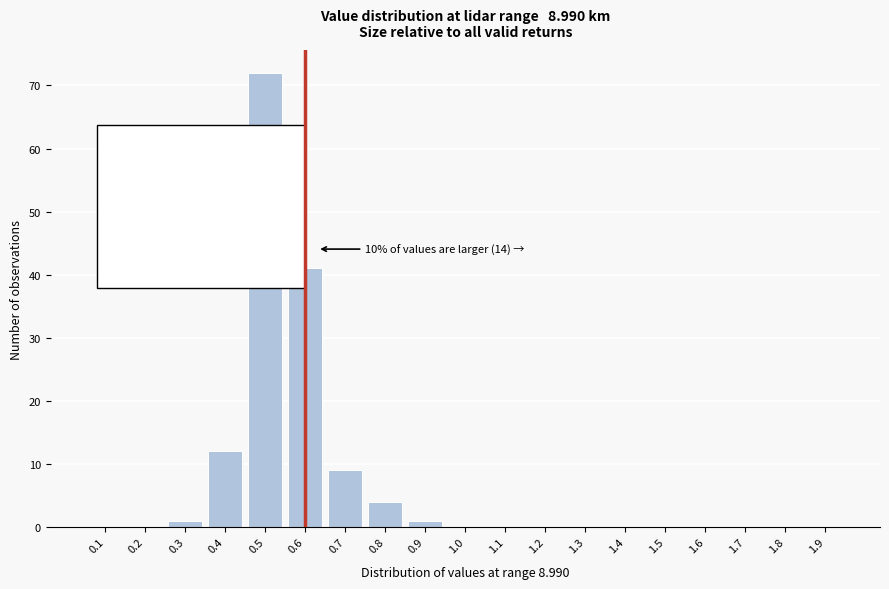

Reading left to right, extract all data points from this chart.

0.1=0	0.2=0	0.3=1	0.4=12	0.5=72	0.6=41	0.7=9	0.8=4	0.9=1	1.0=0	1.1=0	1.2=0	1.3=0	1.4=0	1.5=0	1.6=0	1.7=0	1.8=0	1.9=0